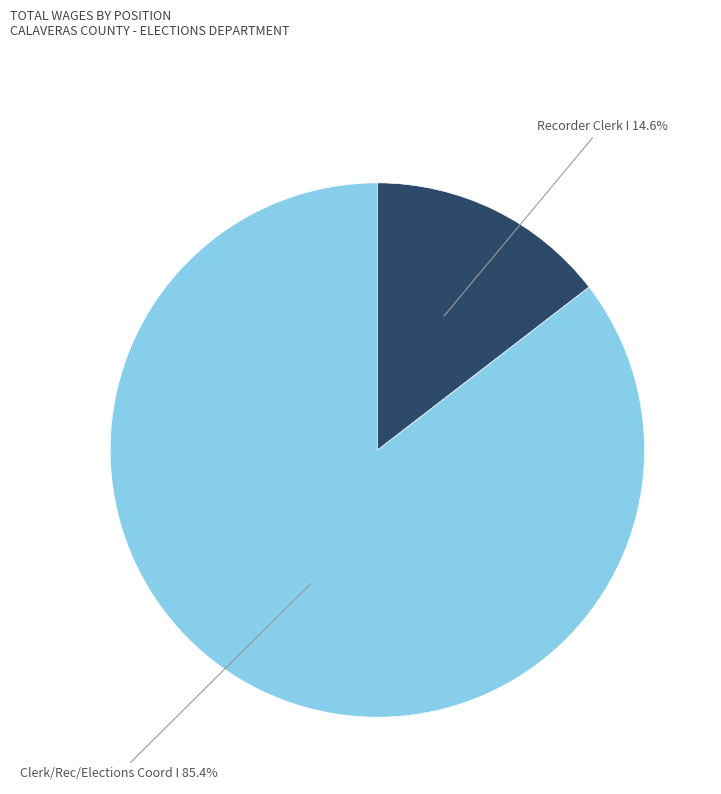

To the nearest percent, what percentage of the pie is Clerk/Rec/Elections Coord I?

85%